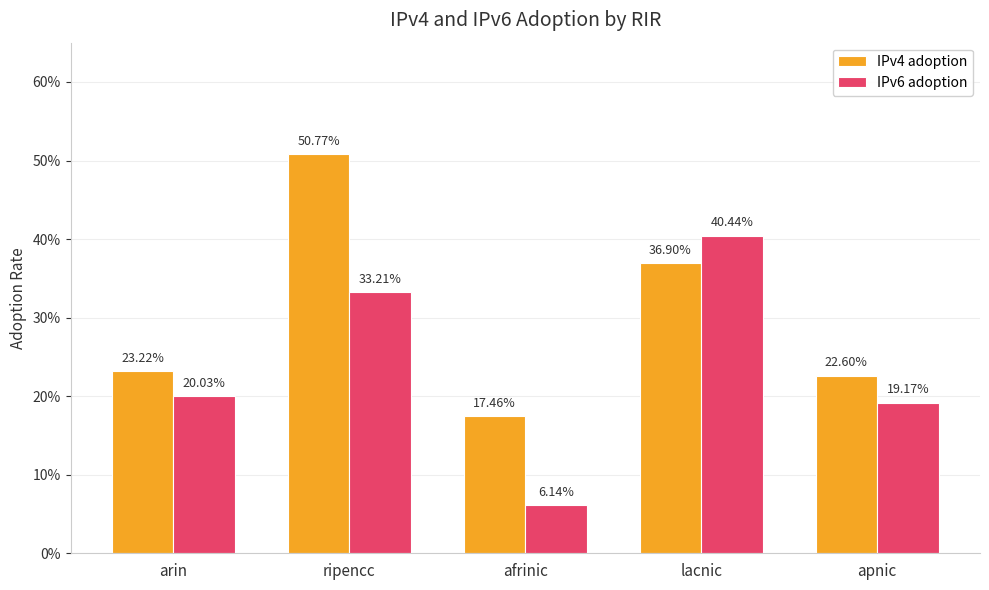

What are all the series names shown in the legend?

IPv4 adoption, IPv6 adoption